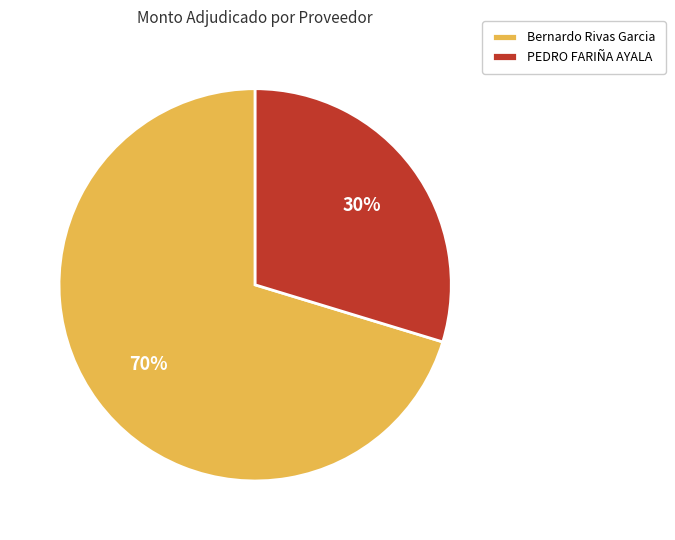

Between Bernardo Rivas Garcia and PEDRO FARIÑA AYALA, which is larger?

Bernardo Rivas Garcia